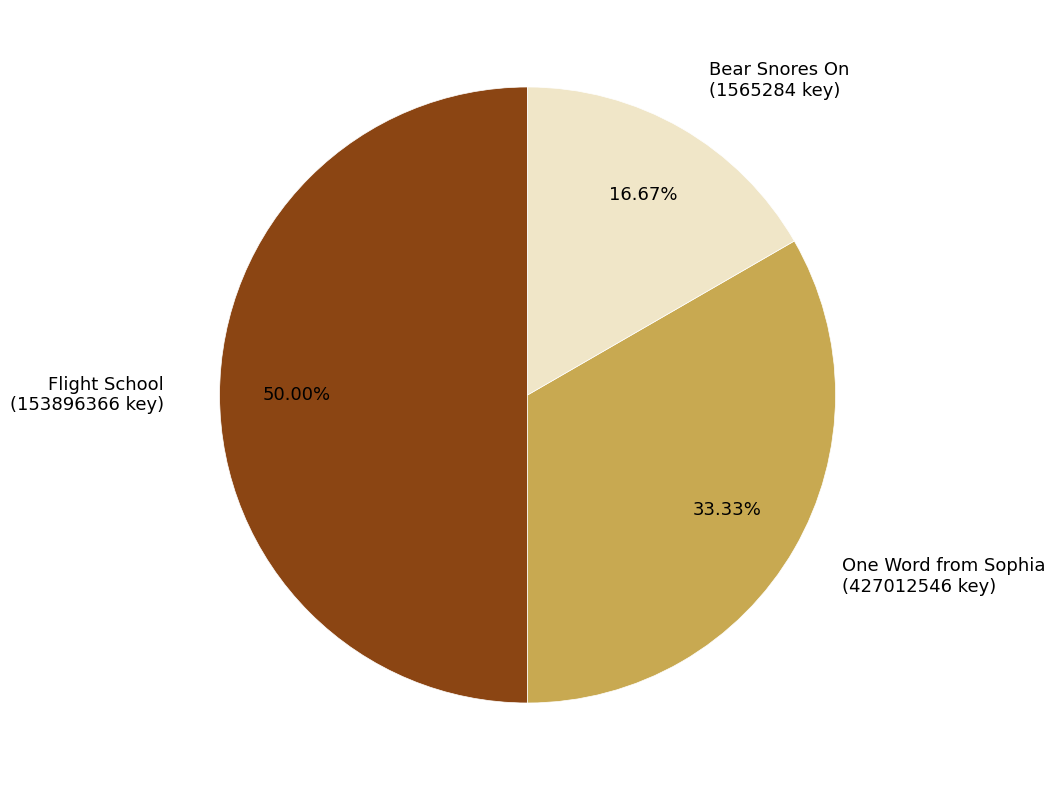

To the nearest percent, what portion does Bear Snores On represent?

17%